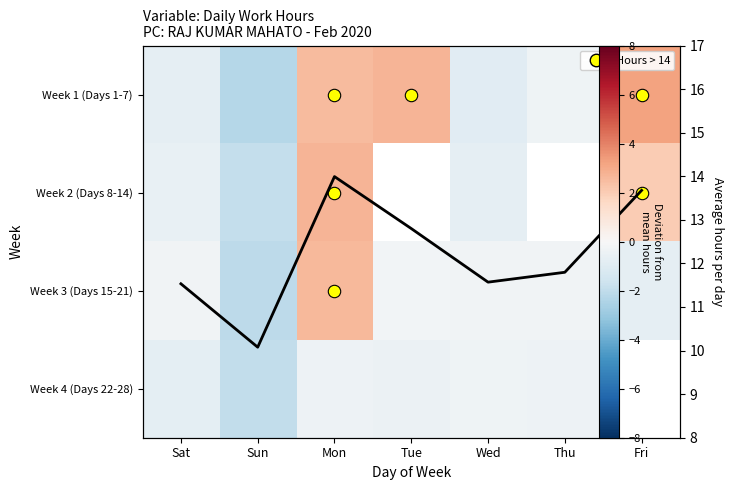

Which has a higher value, Mon or Wed?

Mon